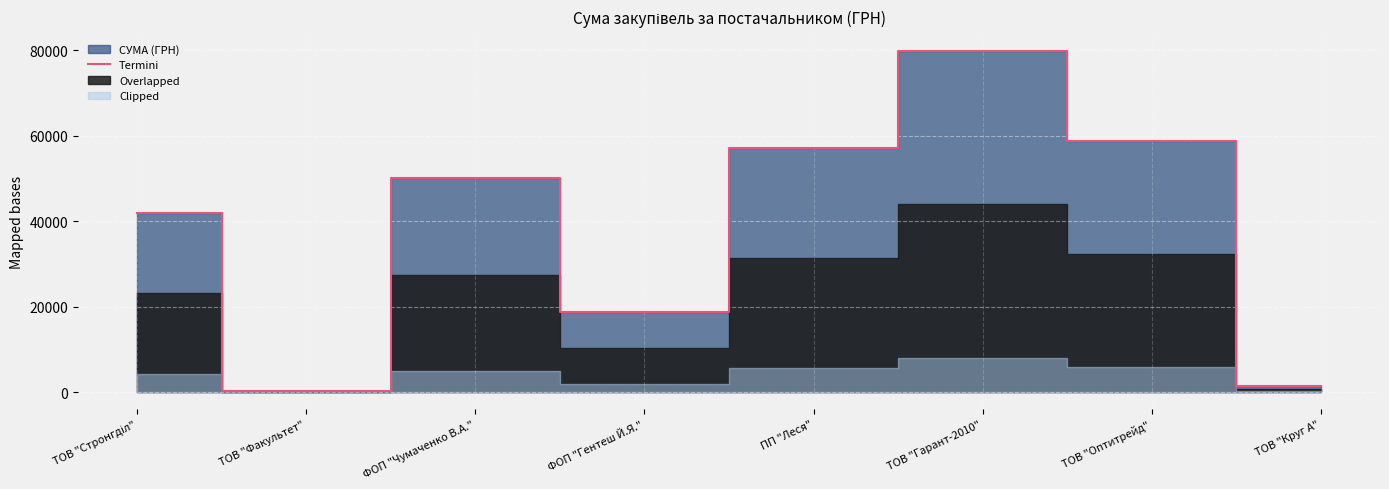

What is the maximum value shown in the chart?

79821.4